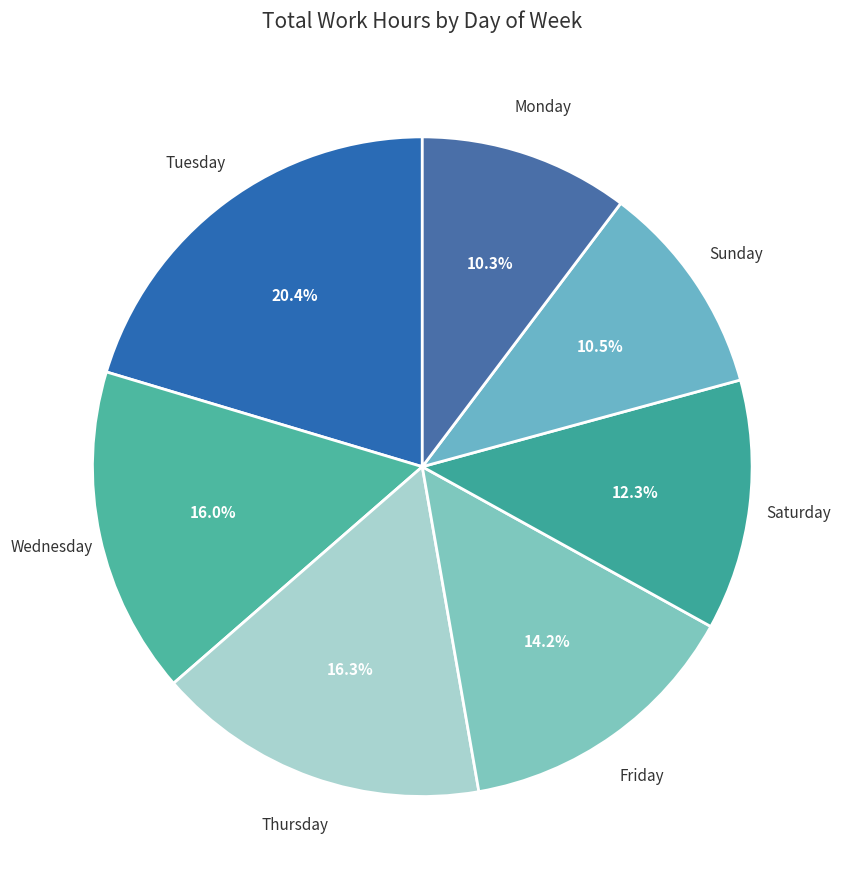

Which category has the biggest portion of the pie?

Tuesday